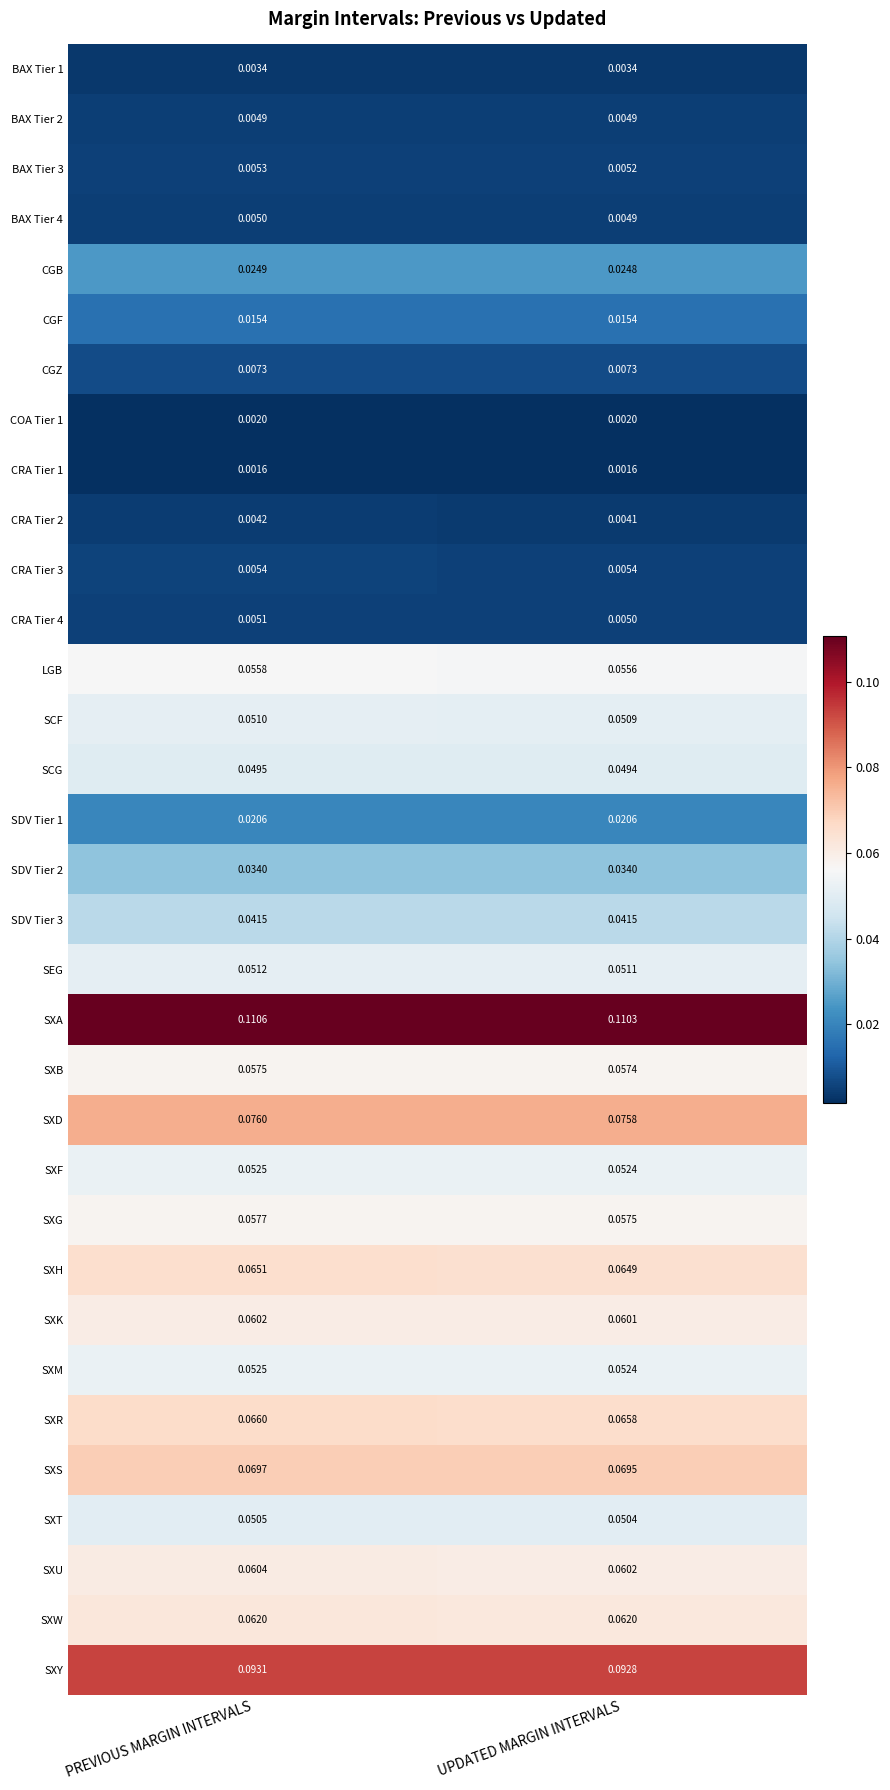

At which category does the chart reach its peak across all series?

PREVIOUS MARGIN INTERVALS